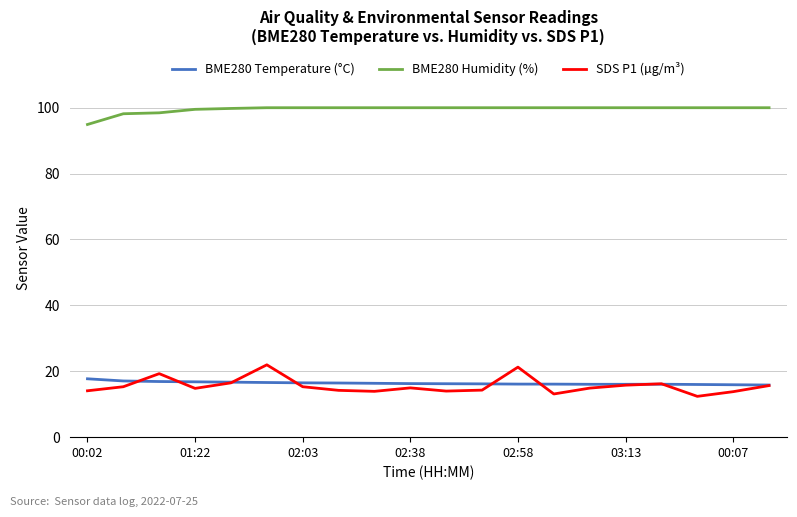

True or false: SDS P1 (µg/m³) and BME280 Humidity (%) cross at least once.

False